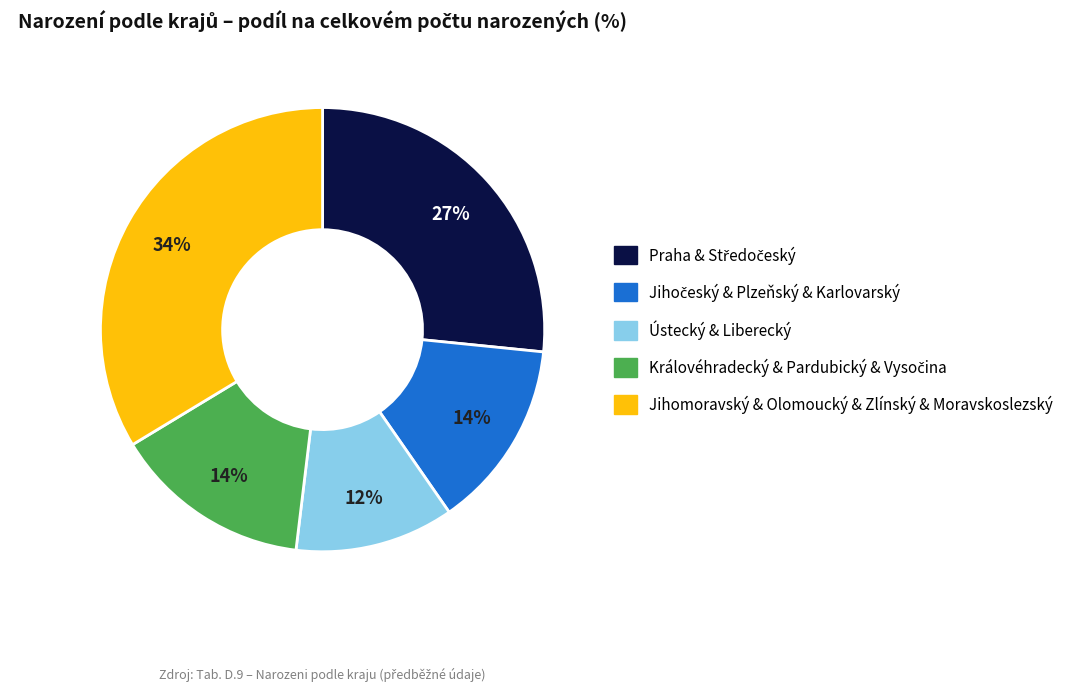

The Jihomoravský & Olomoucký & Zlínský & Moravskoslezský slice represents 46% of the pie. True or false?

False